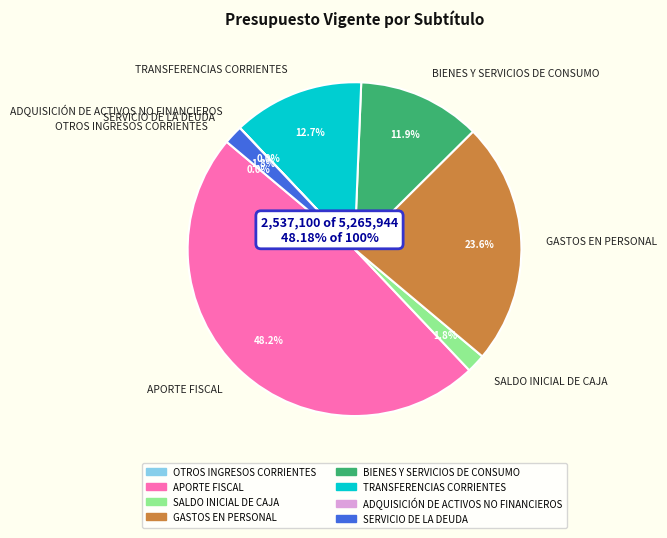

Which slice is the smallest?

OTROS INGRESOS CORRIENTES